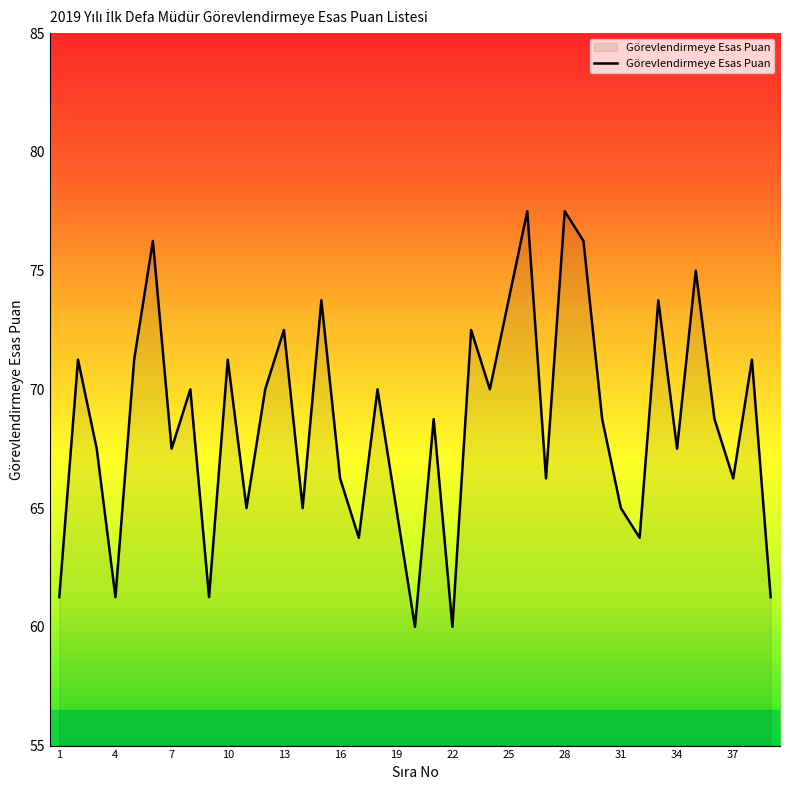

What is the smallest value displayed?

60.0